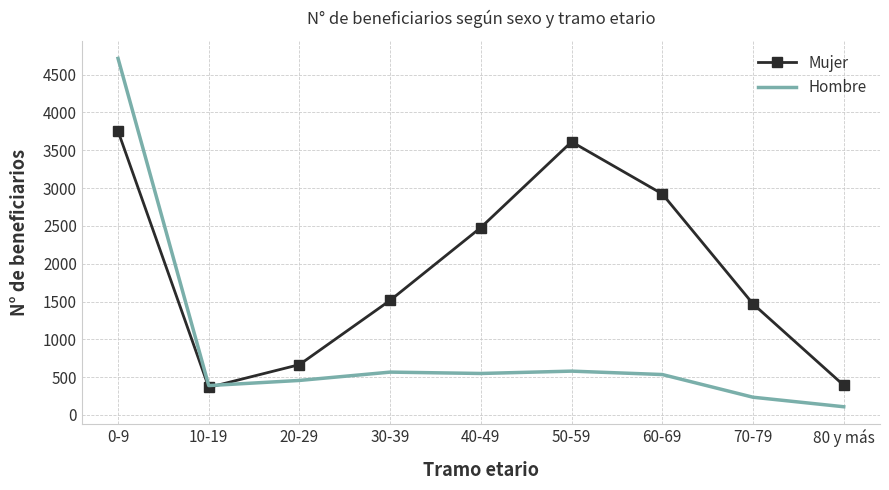

At which category is the sum across all series the highest?

0-9